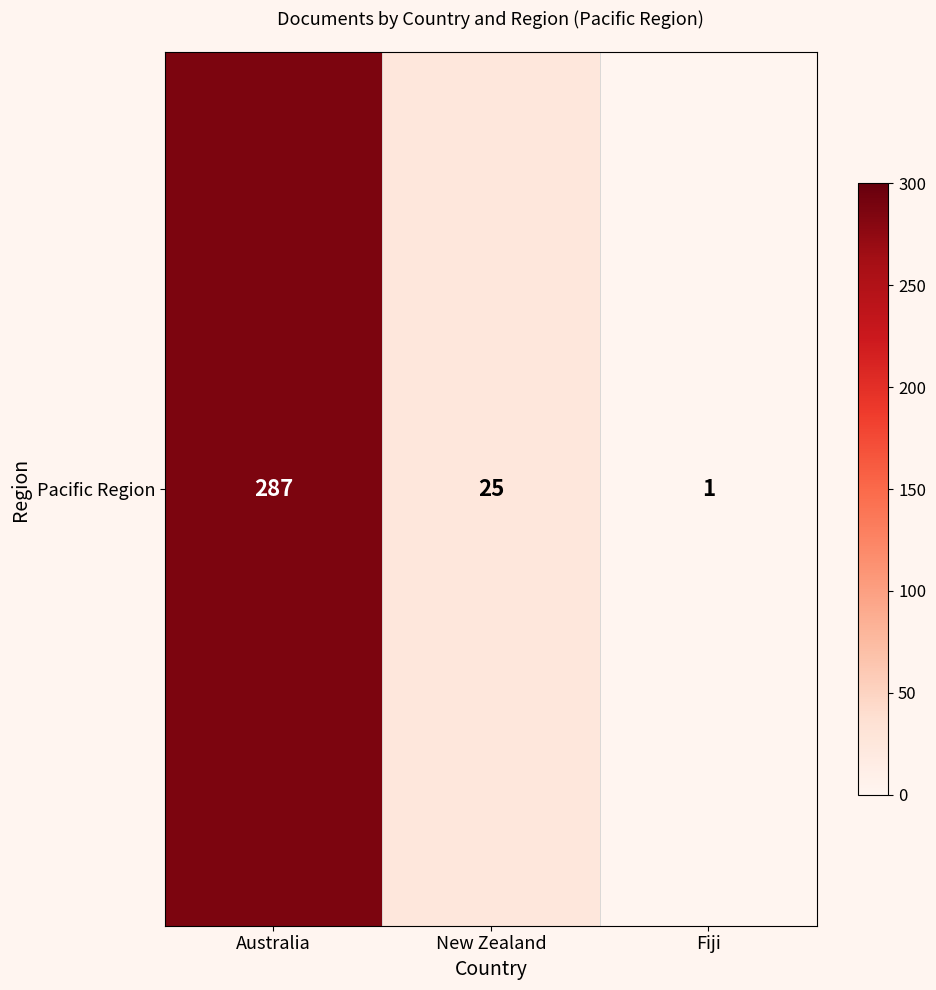

What is the minimum value shown in the chart?

1